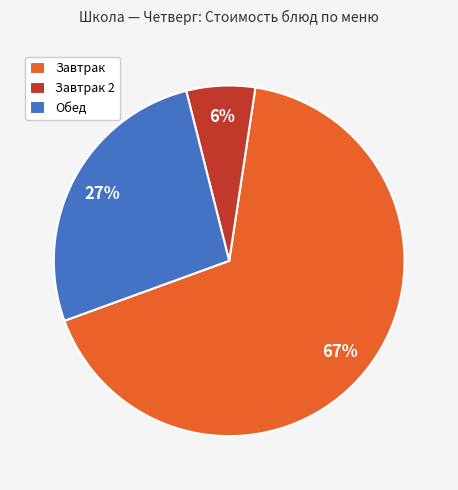

To the nearest percent, what portion does Обед represent?

27%